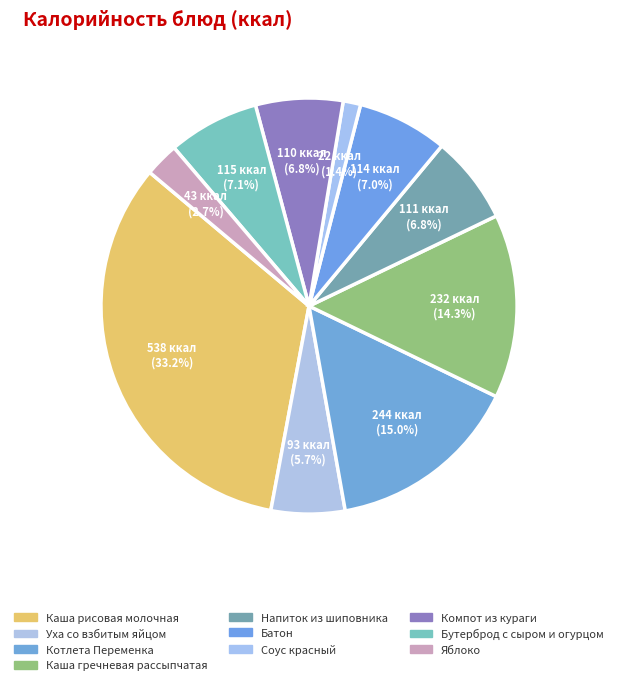

How many slices are in this pie chart?

10